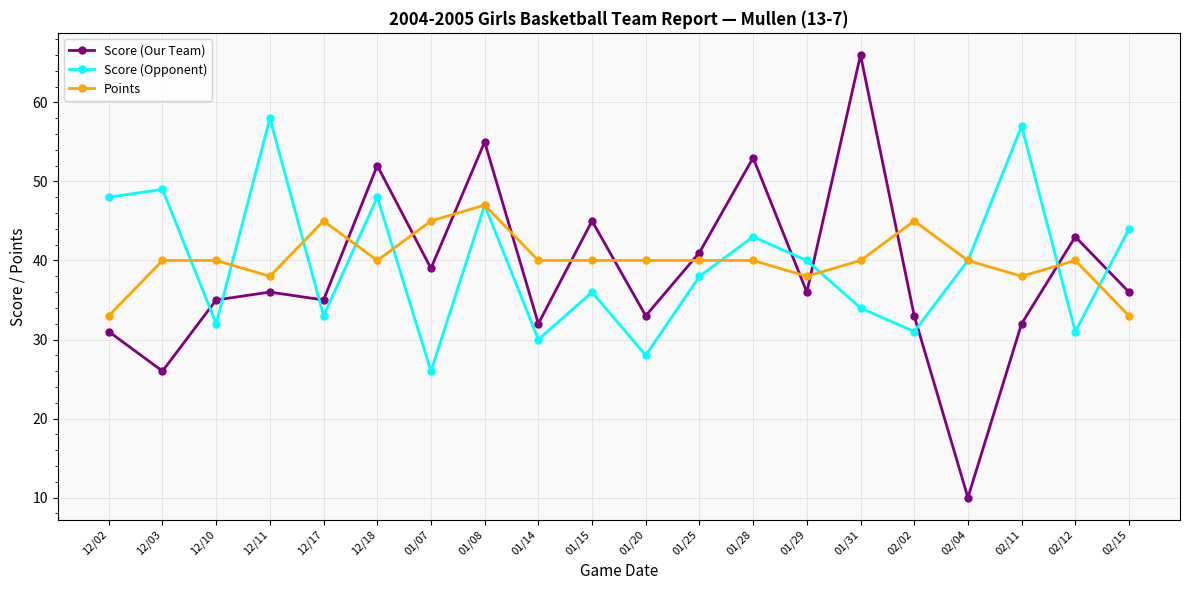

At which category is the sum across all series the highest?

01/08